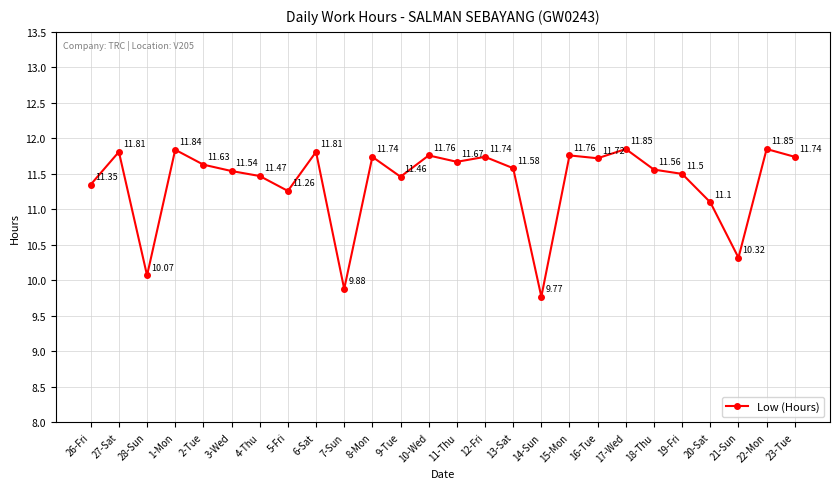

How many points are higher than both their immediate neighbors (excluding endpoints)?

9